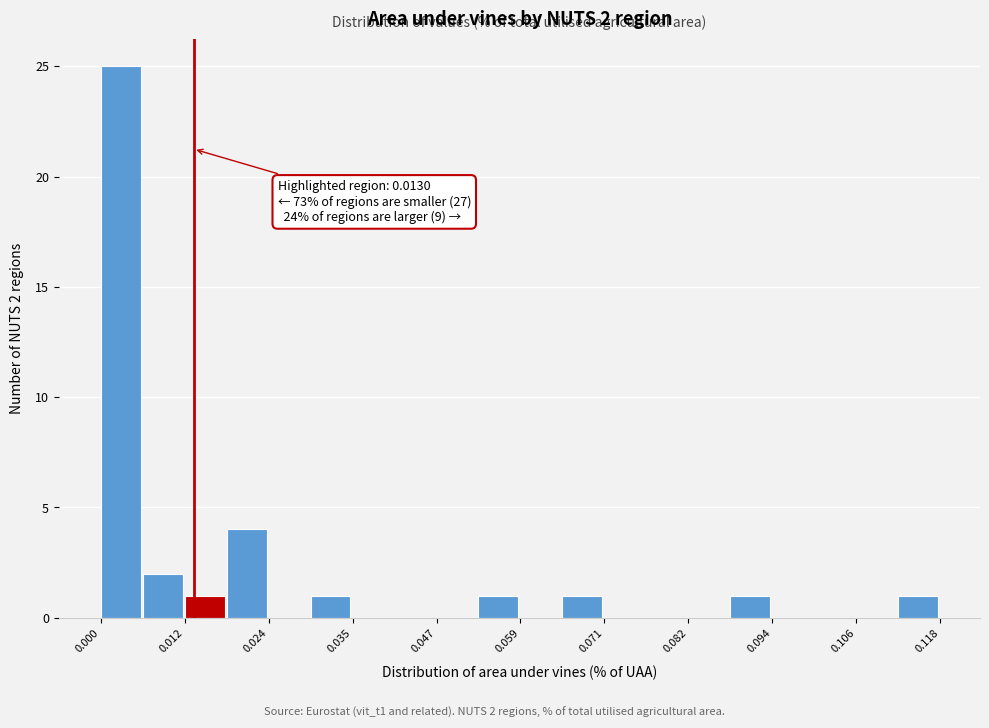

Read against the x-axis, roughly where is the centre of the tallest bar?

0.002